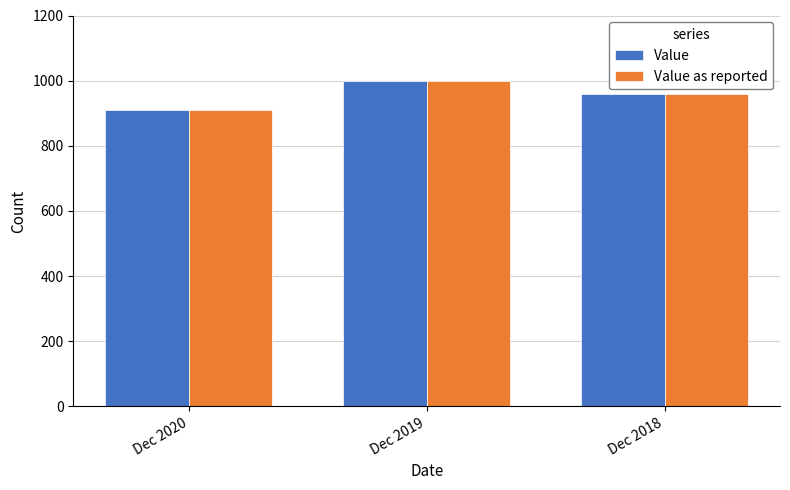

What is the average value of the Value as reported series?

957